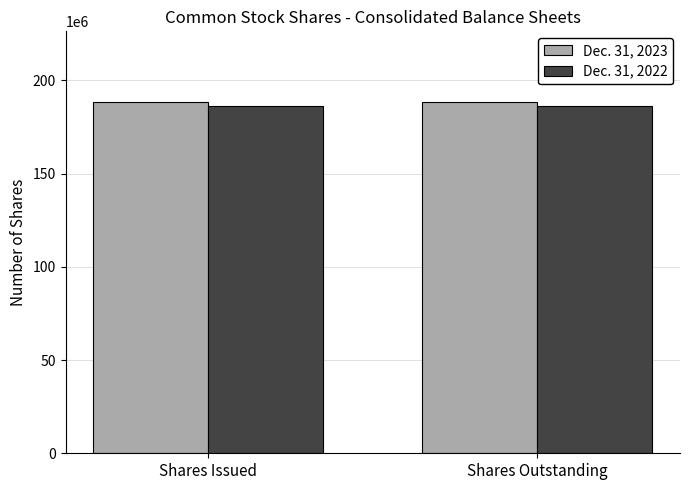

Is the value of Dec. 31, 2023 at Shares Outstanding greater than the value of Dec. 31, 2022 at Shares Outstanding?

Yes